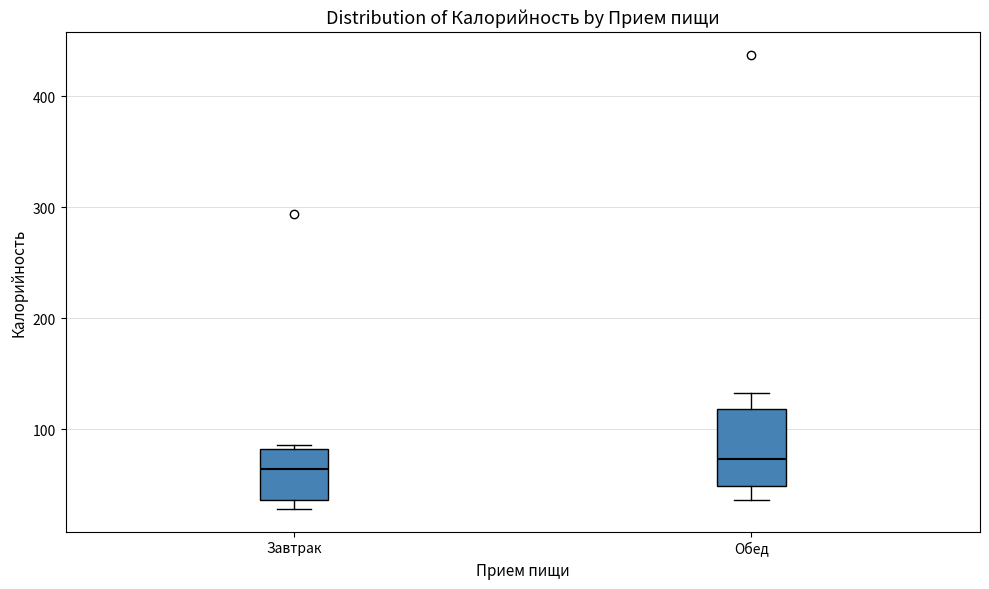

Where does the median line of the box for Обед sit on the y-axis? The values are not printed on the chart, so give them approximately, as read against the axis.

70